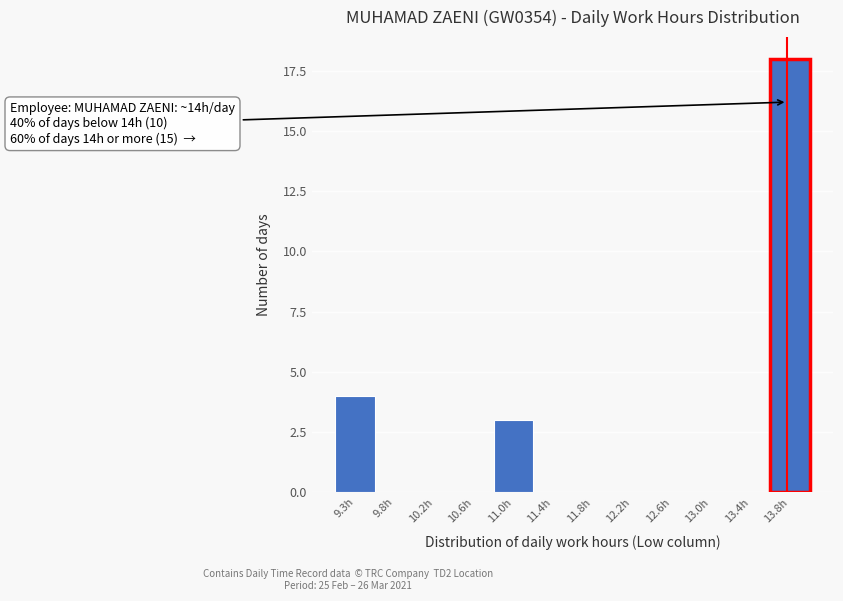

Reading left to right, list all the values displayed in this chart.

9.3h=4	9.8h=0	10.2h=0	10.6h=0	11.0h=3	11.4h=0	11.8h=0	12.2h=0	12.6h=0	13.0h=0	13.4h=0	13.8h=18